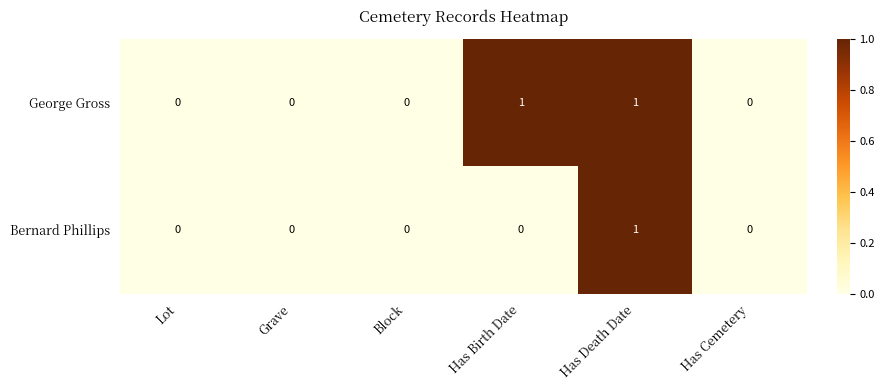

Is it true that Bernard Phillips equals 0 at Grave?

True